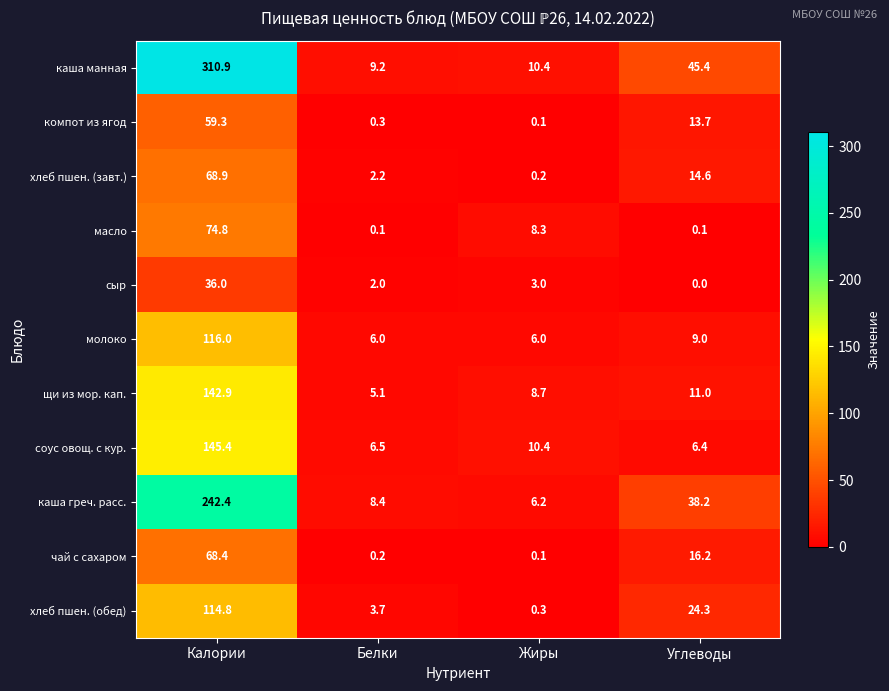

True or false: каша манная has a value of 442.7 at Калории.

False